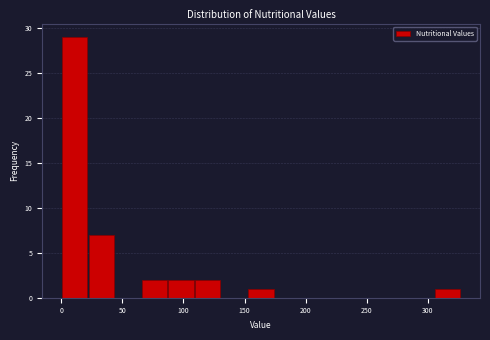

Reading left to right, list every bar in this chart as the range it spans on the x-axis followed by its height. Neither the bar edges nor the heights are printed on the chart, so give them approximately, as read against the axes.

0 to 20: 29
20 to 45: 7
45 to 65: 0
65 to 85: 2
85 to 110: 2
110 to 130: 2
130 to 155: 0
155 to 175: 1
175 to 195: 0
195 to 220: 0
220 to 240: 0
240 to 260: 0
260 to 285: 0
285 to 305: 0
305 to 325: 1